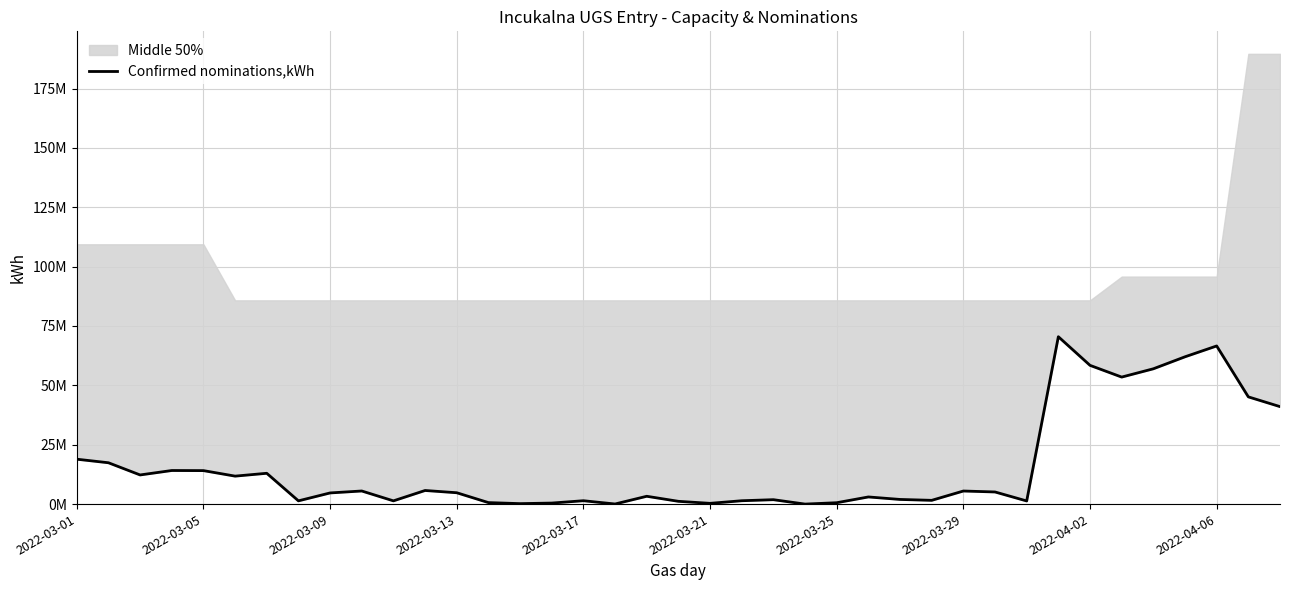

Does the chart have visible grid lines?

Yes